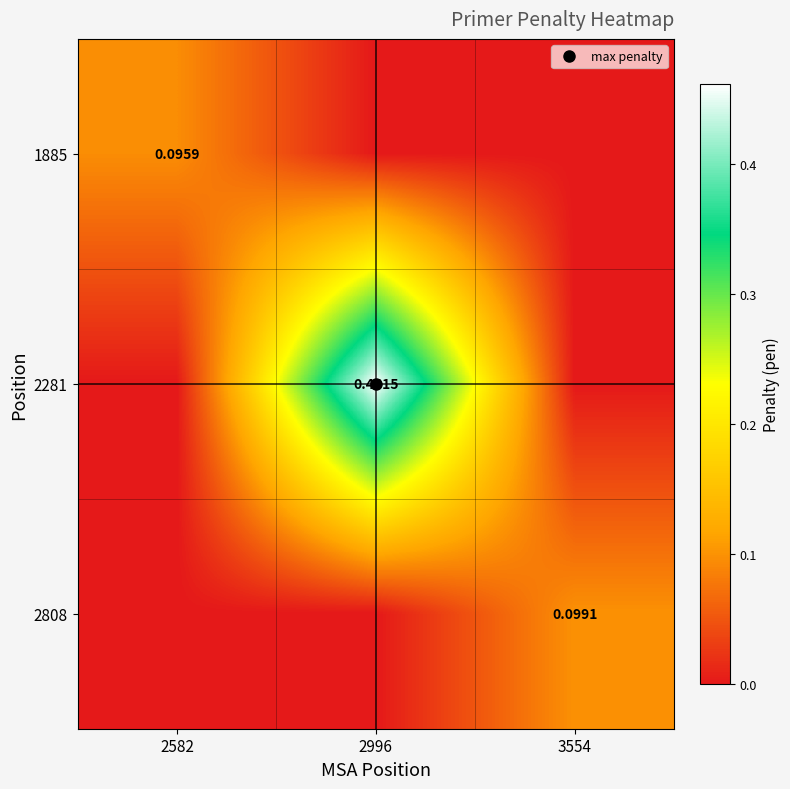

How many categories are shown in the chart?

3